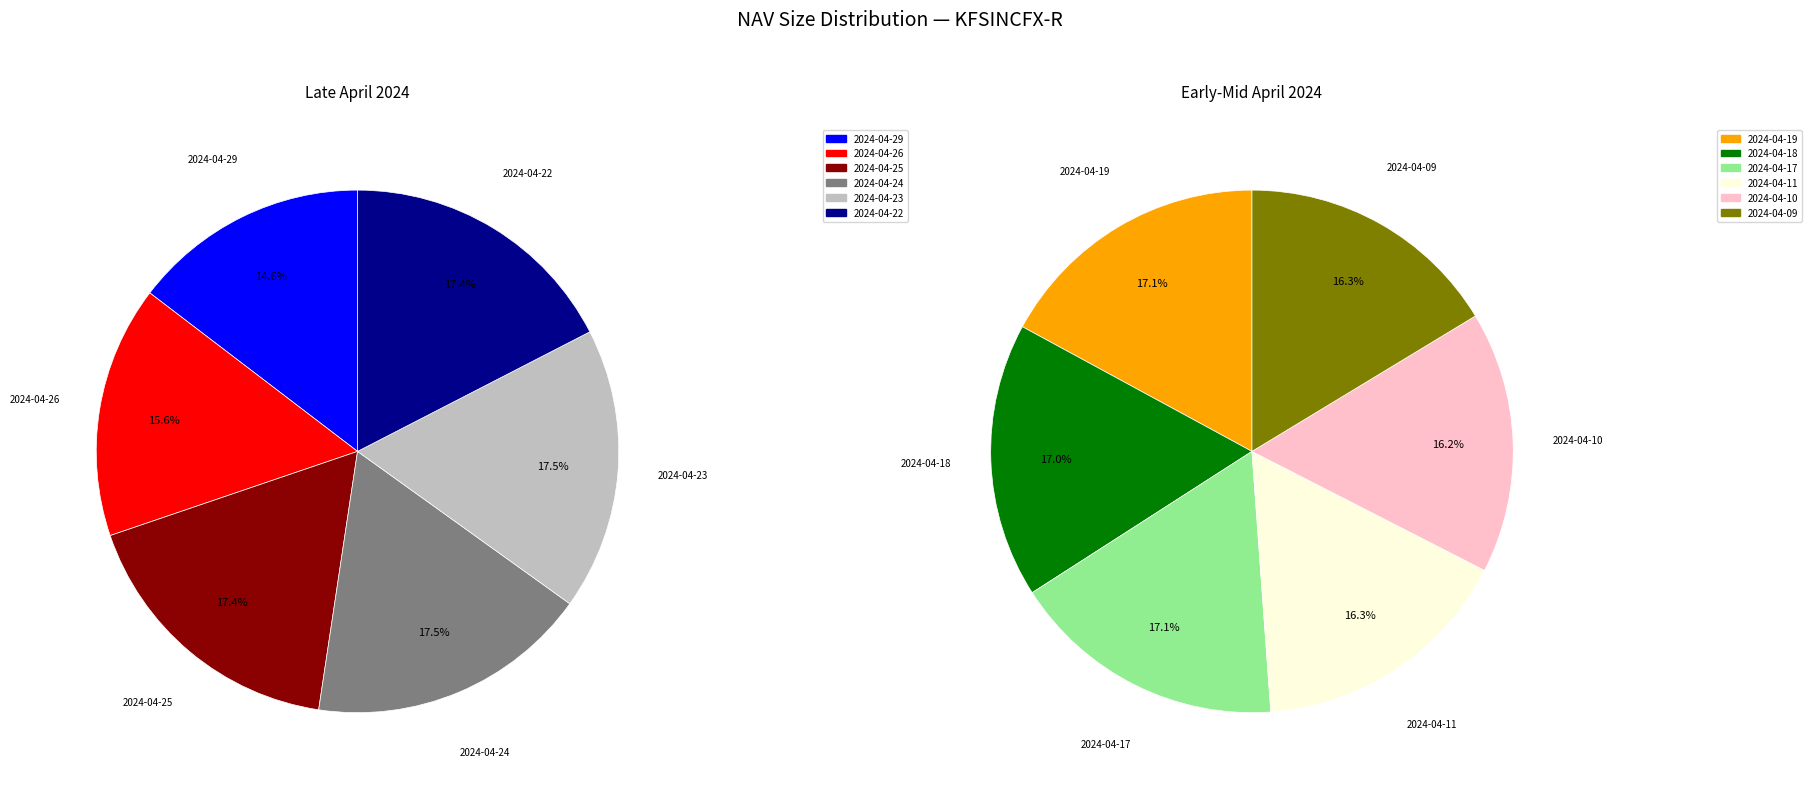

Is the sum of 2024-04-26 and 2024-04-09 greater than half?

No